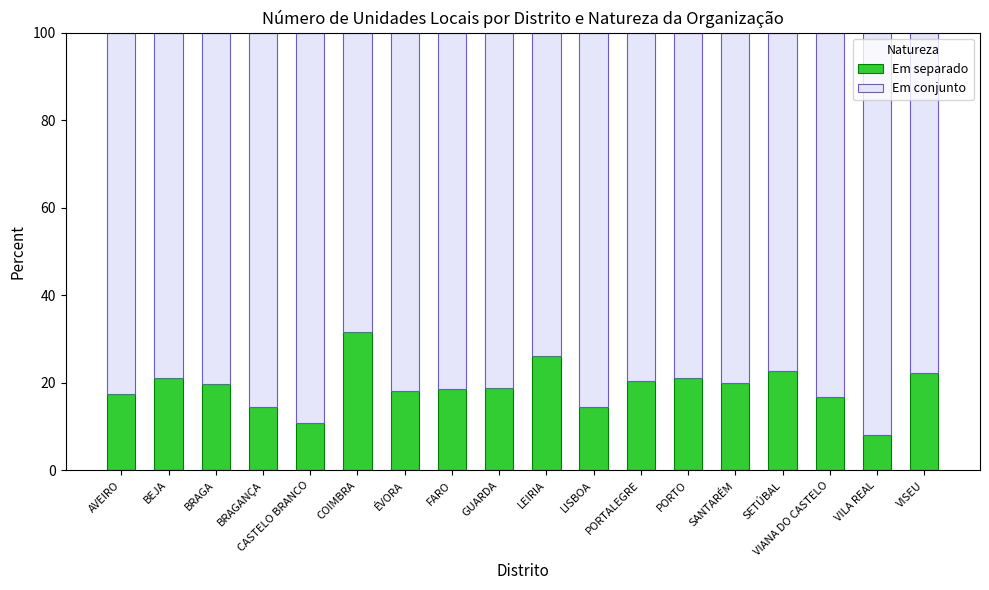

True or false: Em separado has a value of 3.6 at VIANA DO CASTELO.

False